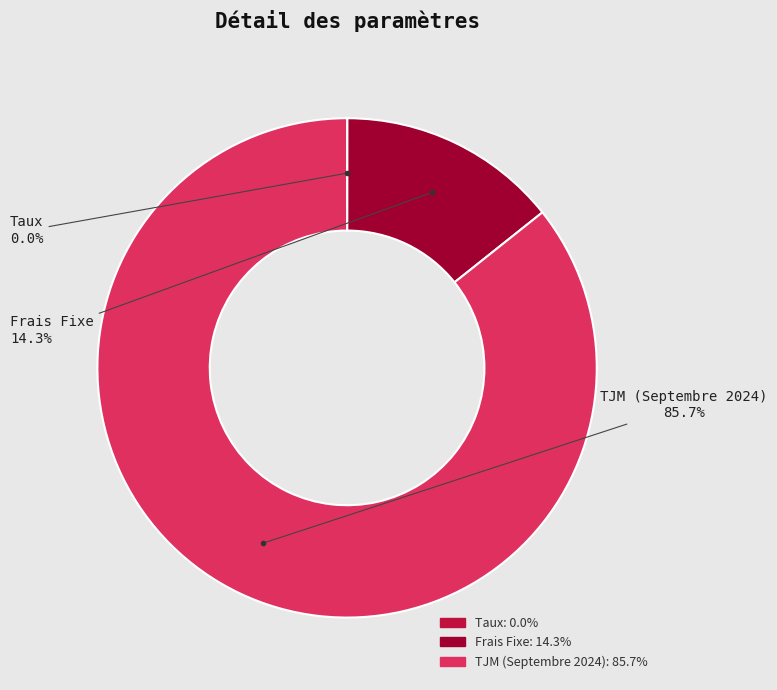

Is there any slice that represents more than half of the pie?

Yes